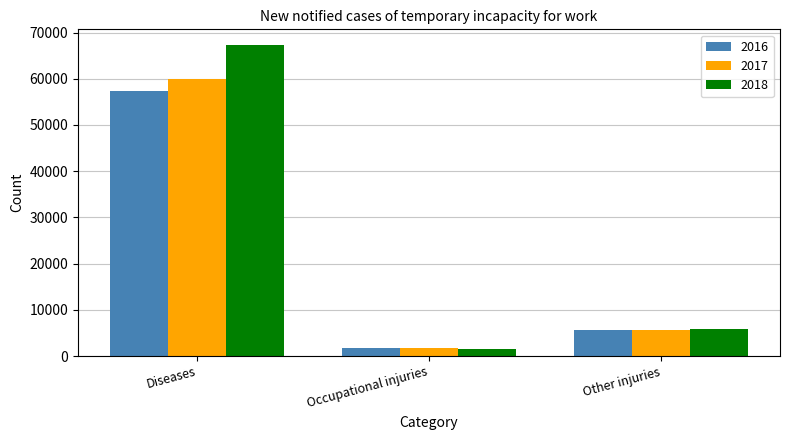

How many categories are shown in the chart?

3